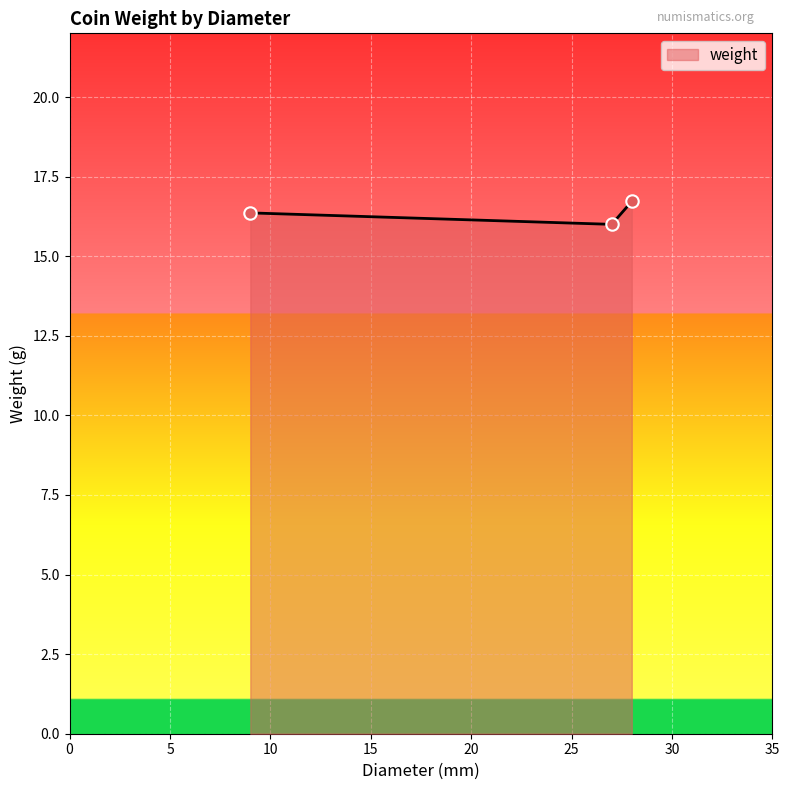

What is the smallest value displayed?

16.0